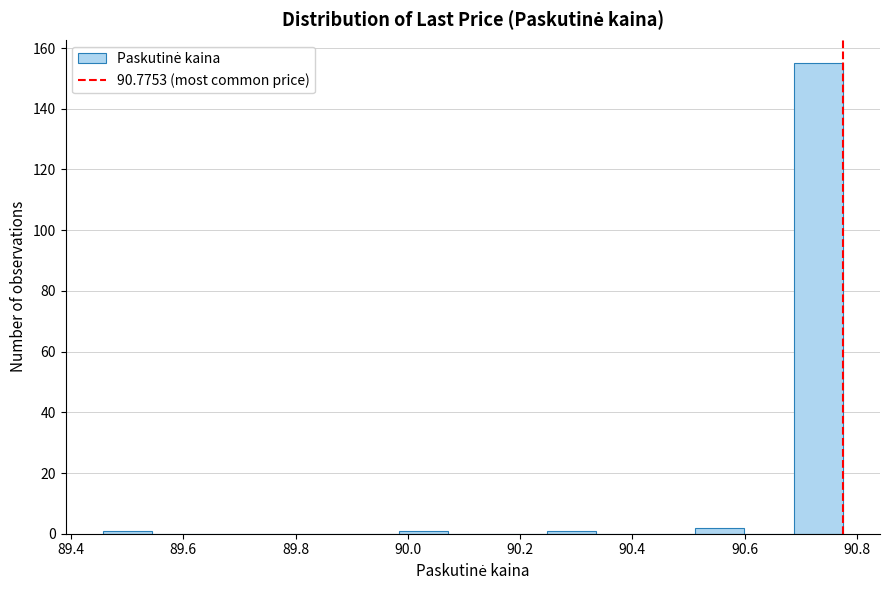

Reading left to right, list every bar in this chart as the range it spans on the x-axis followed by its height. Neither the bar edges nor the heights are printed on the chart, so give them approximately, as read against the axes.

89.46 to 89.54: under 2
89.54 to 89.64: 0
89.64 to 89.72: 0
89.72 to 89.80: 0
89.80 to 89.90: 0
89.90 to 89.98: 0
89.98 to 90.08: under 2
90.08 to 90.16: 0
90.16 to 90.24: 0
90.24 to 90.34: under 2
90.34 to 90.42: 0
90.42 to 90.52: 0
90.52 to 90.60: 2
90.60 to 90.68: 0
90.68 to 90.78: 156